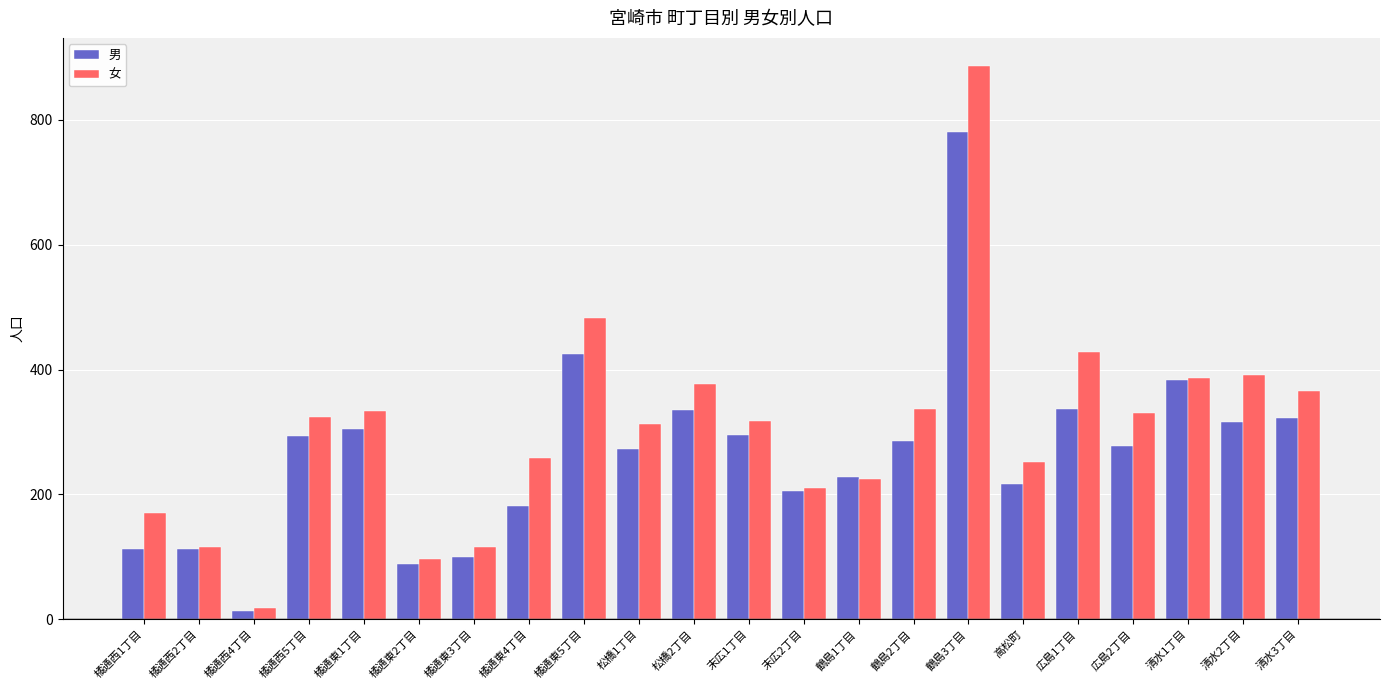

What position from the left is 橘通東3丁目?

7